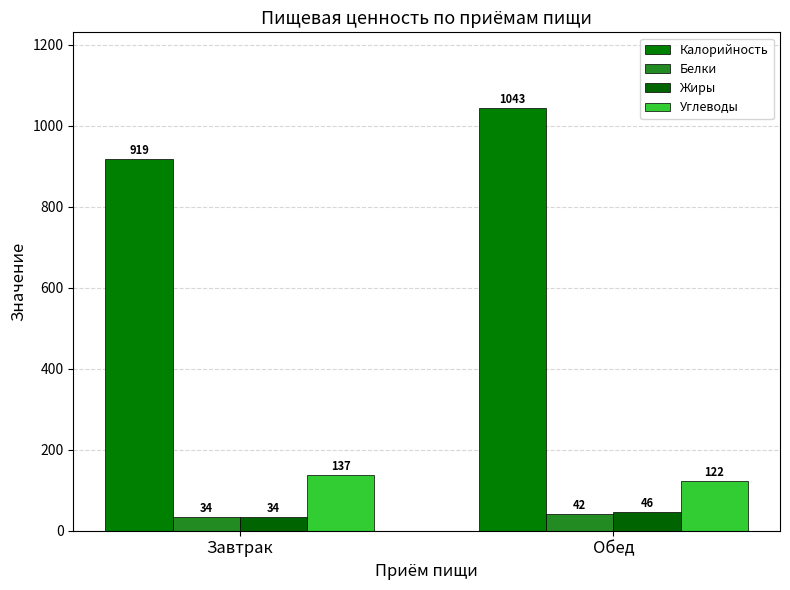

How many data points in Жиры are less than 46?

1